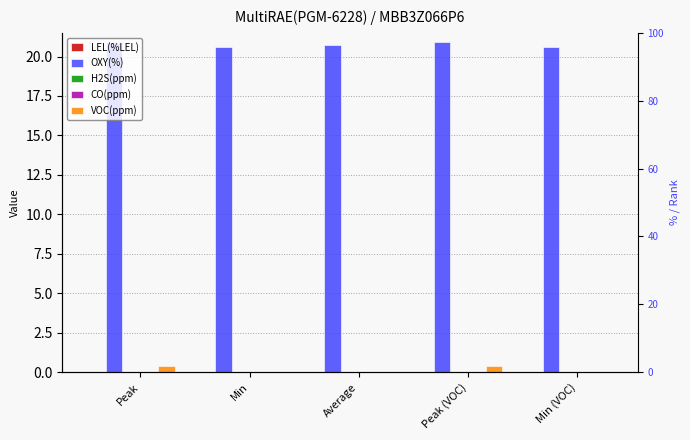

At which label is LEL(%LEL) closest to 0?

Peak